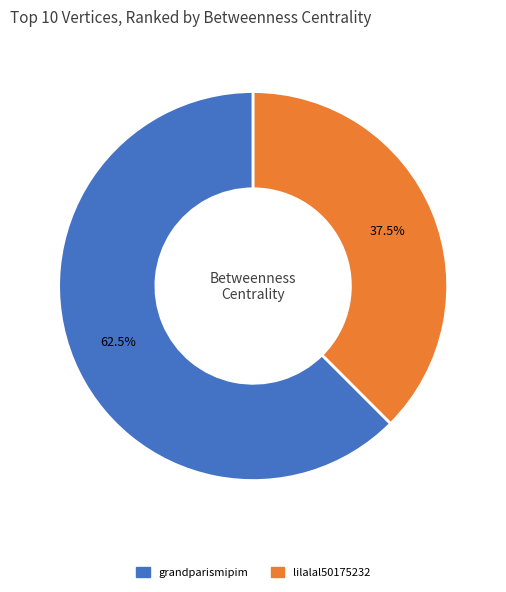

Approximately how many times larger is the value at lilalal50175232 compared to grandparismipim?

0.6